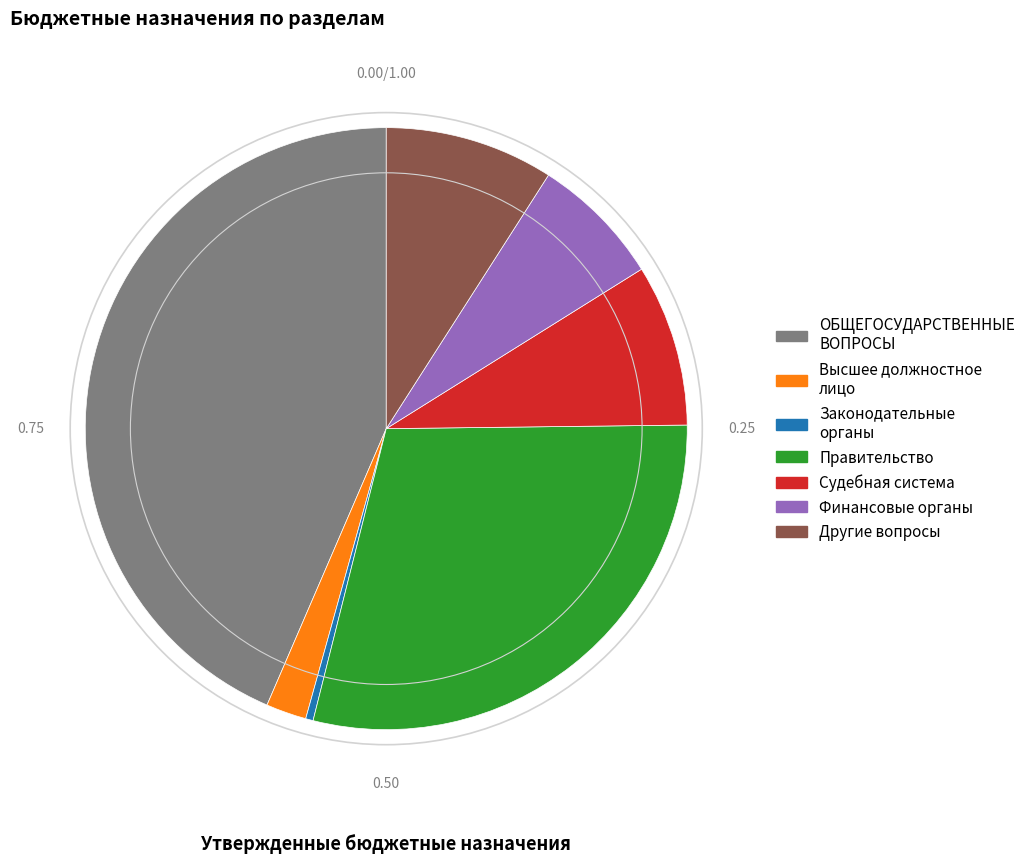

Which category has the smallest portion of the pie?

Законодательные органы